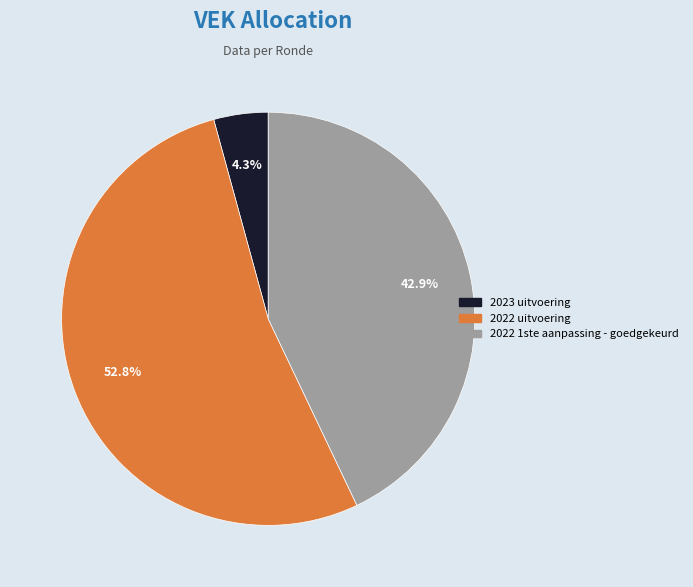

How many segments does this pie chart have?

3